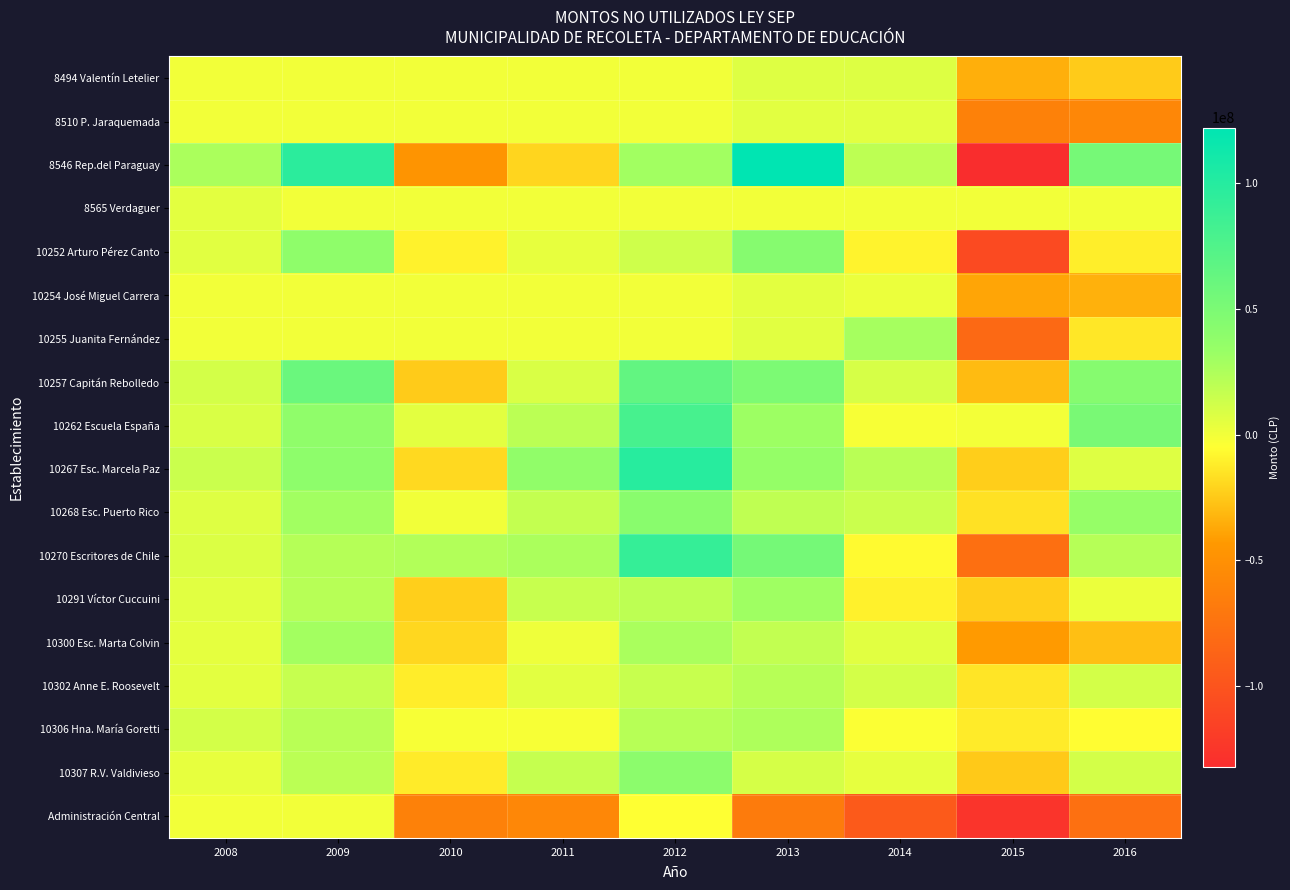

Between 2011 and 2012, which is larger?

2011